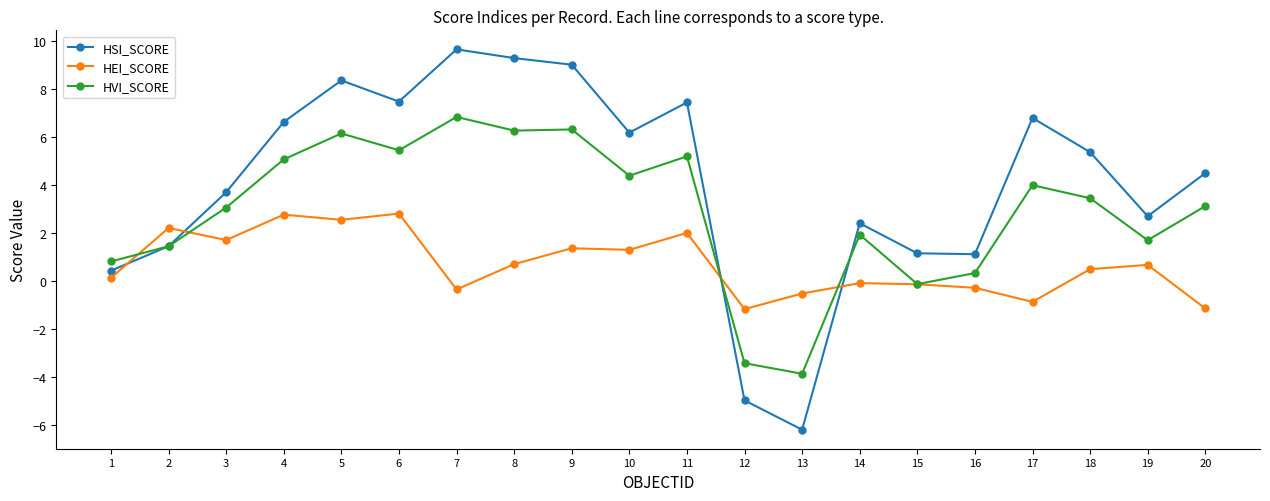

Which label corresponds to the largest value in the chart?

7